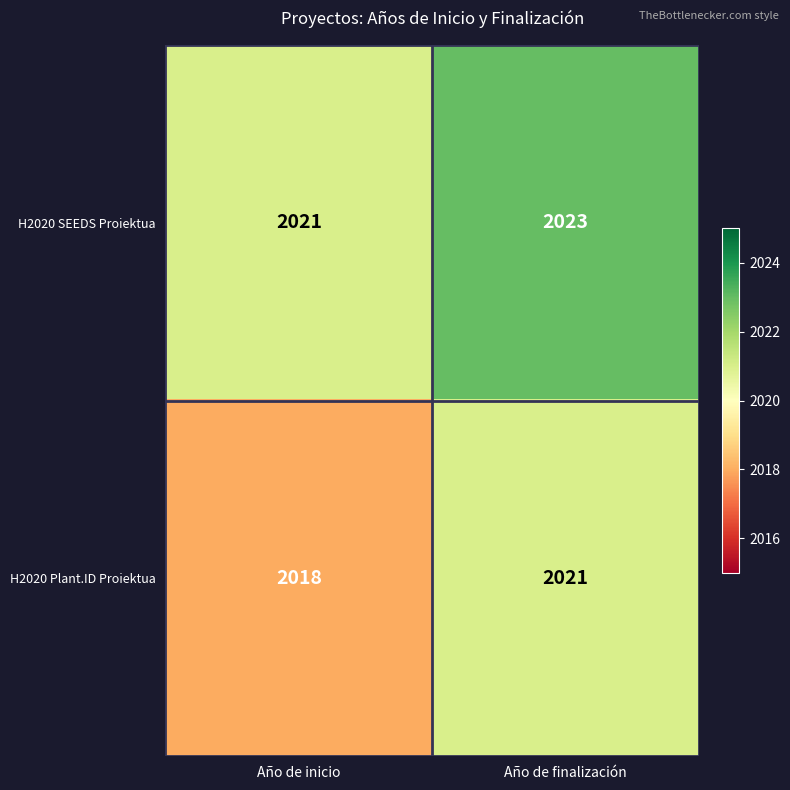

At which label is H2020 SEEDS Proiektua closest to 2022?

Año de inicio